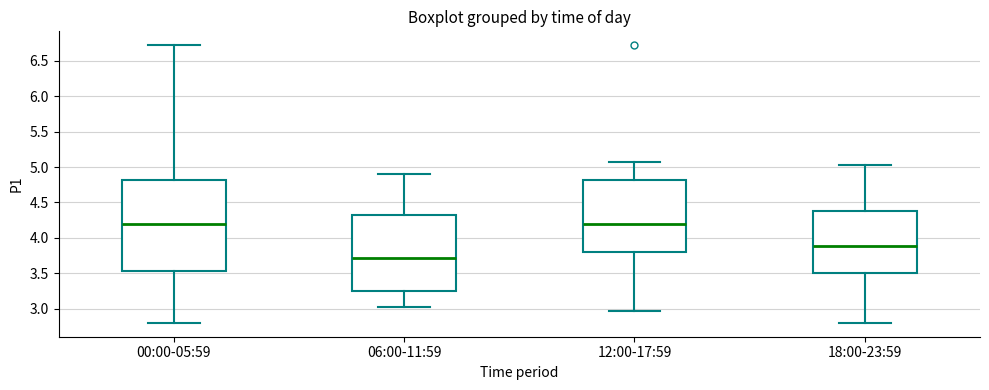

Reading left to right, read every box against the y-axis: the position of its median line, the range the box covers, and the ends of its whiskers. The values are not printed on the chart, so give them approximately, as read against the axis.

00:00-05:59: median 4.20, box 3.55 to 4.80, whiskers 2.80 to 6.70
06:00-11:59: median 3.70, box 3.25 to 4.30, whiskers 3.05 to 4.90
12:00-17:59: median 4.20, box 3.80 to 4.80, whiskers 2.95 to 5.05
18:00-23:59: median 3.90, box 3.50 to 4.40, whiskers 2.80 to 5.05